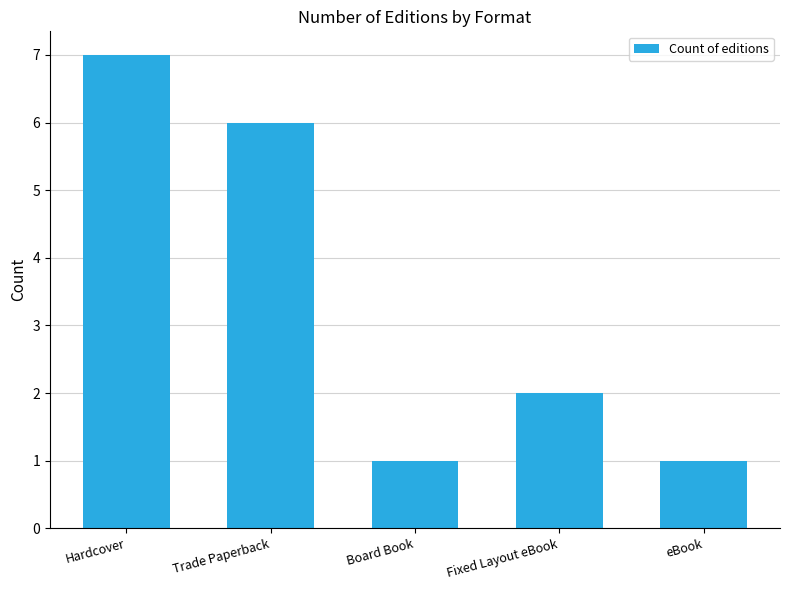

What is the maximum value shown in the chart?

7